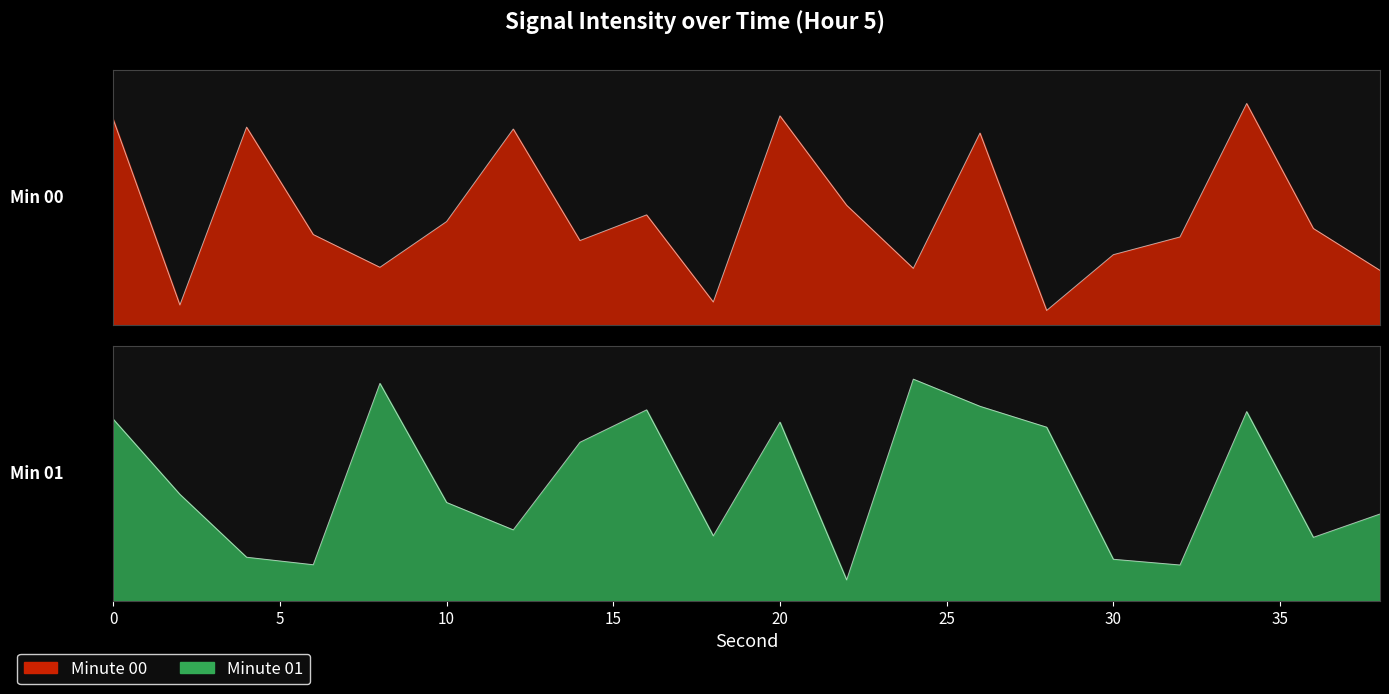

At which category is the sum across all series the highest?

34